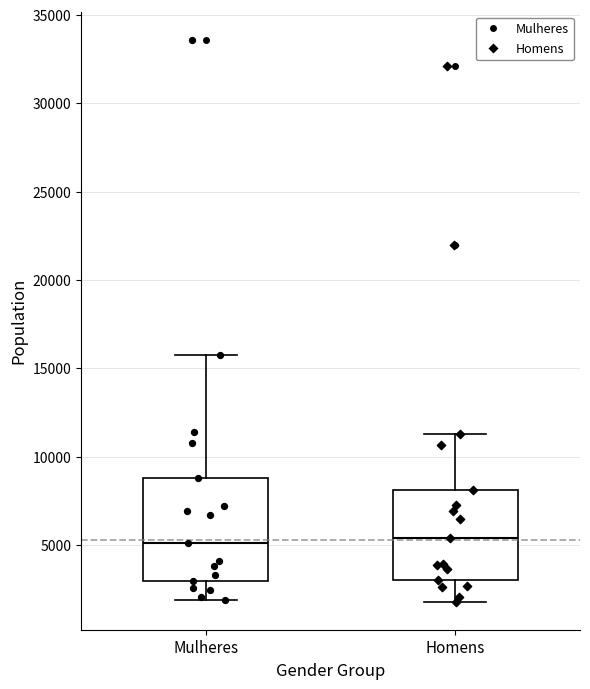

Reading left to right, transcribe this box plot: for each box, give where its median line is, the range the box spans, and where its two whiskers end, as read against the y-axis. The values are not printed on the chart, so give them approximately, as read against the axis.

Mulheres: median 5000, box 3000 to 9000, whiskers 2000 to 15500
Homens: median 5500, box 3000 to 8000, whiskers 2000 to 11500